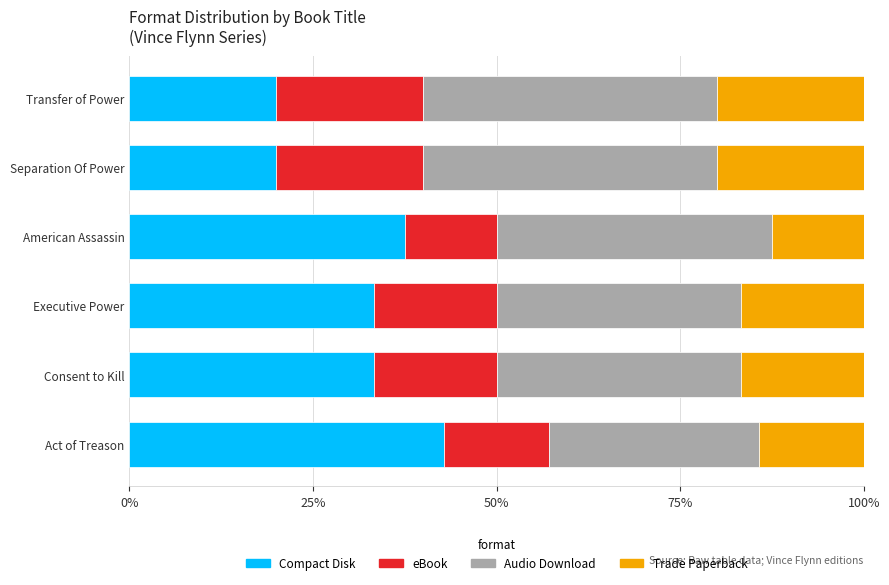

What are all the series names shown in the legend?

Compact Disk, eBook, Audio Download, Trade Paperback